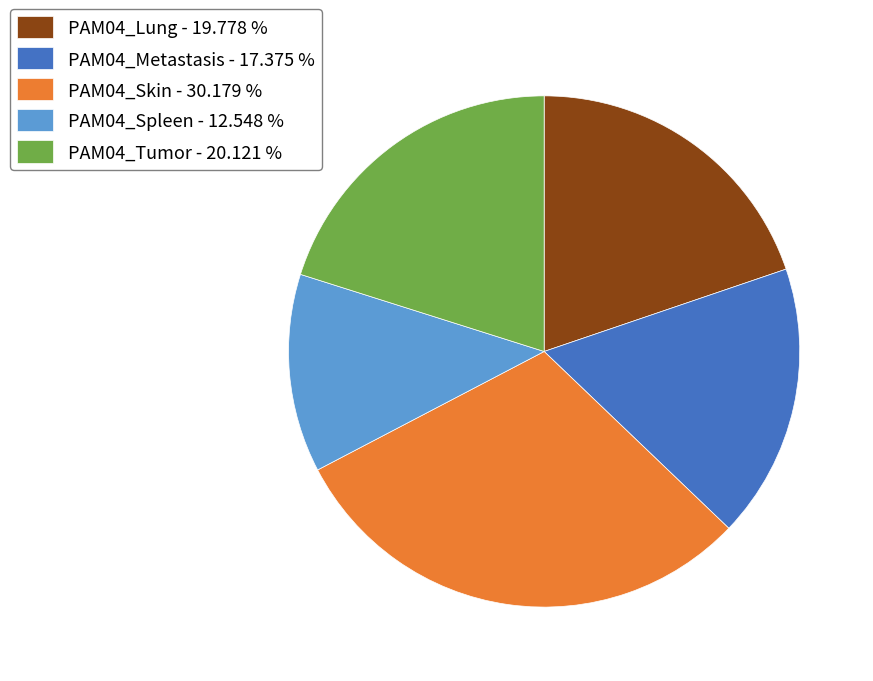

Is there any slice that represents more than half of the pie?

No